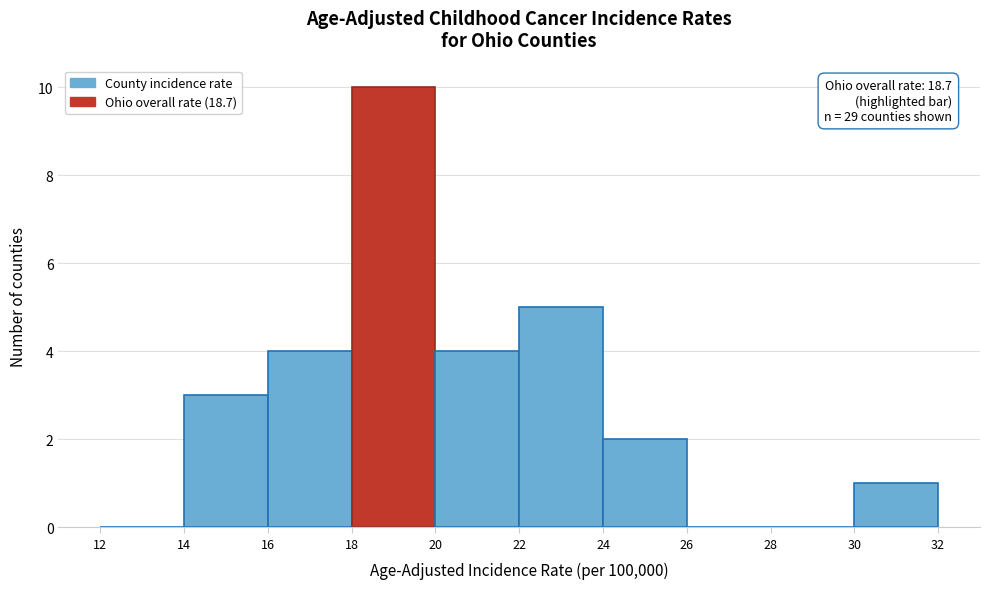

Over which range of the x-axis is the bar tallest?

18 to 20